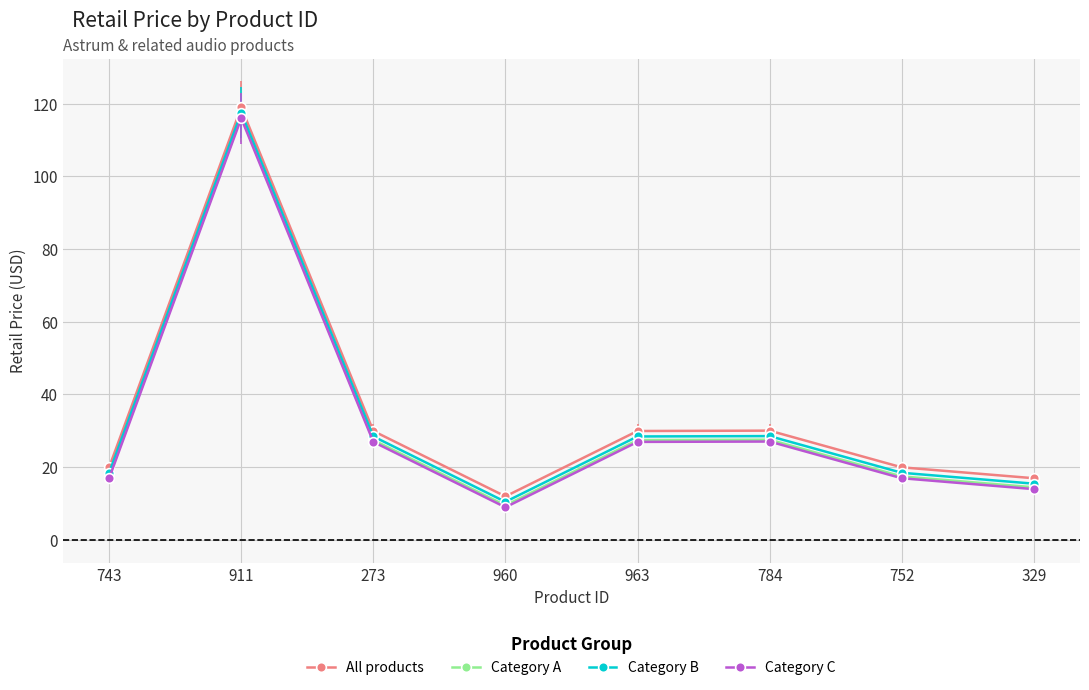

True or false: Category C and Category A intersect in this chart.

False